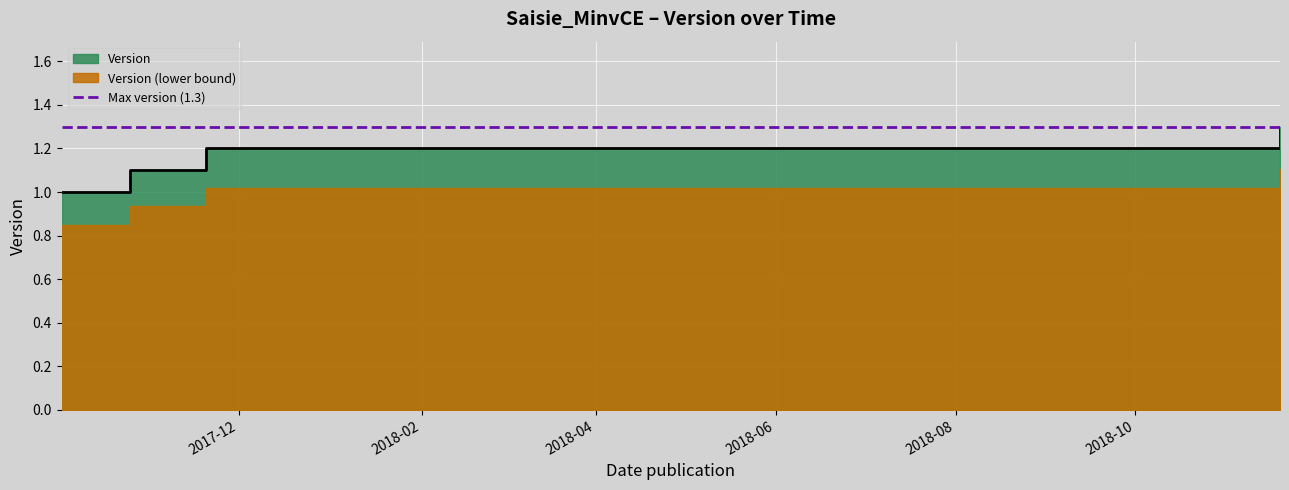

What is the difference between the values at 2017-11-20 and 2018-11-19?

0.1